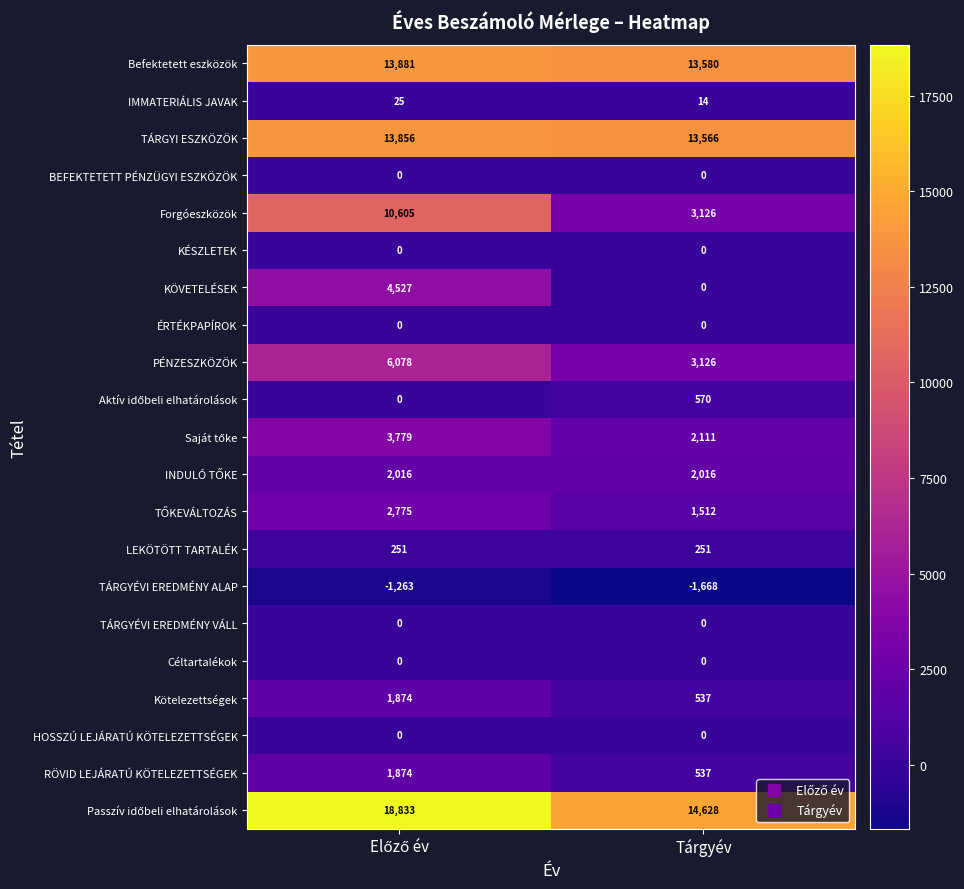

The value of Forgóeszközök at Tárgyév is 2120. True or false?

False